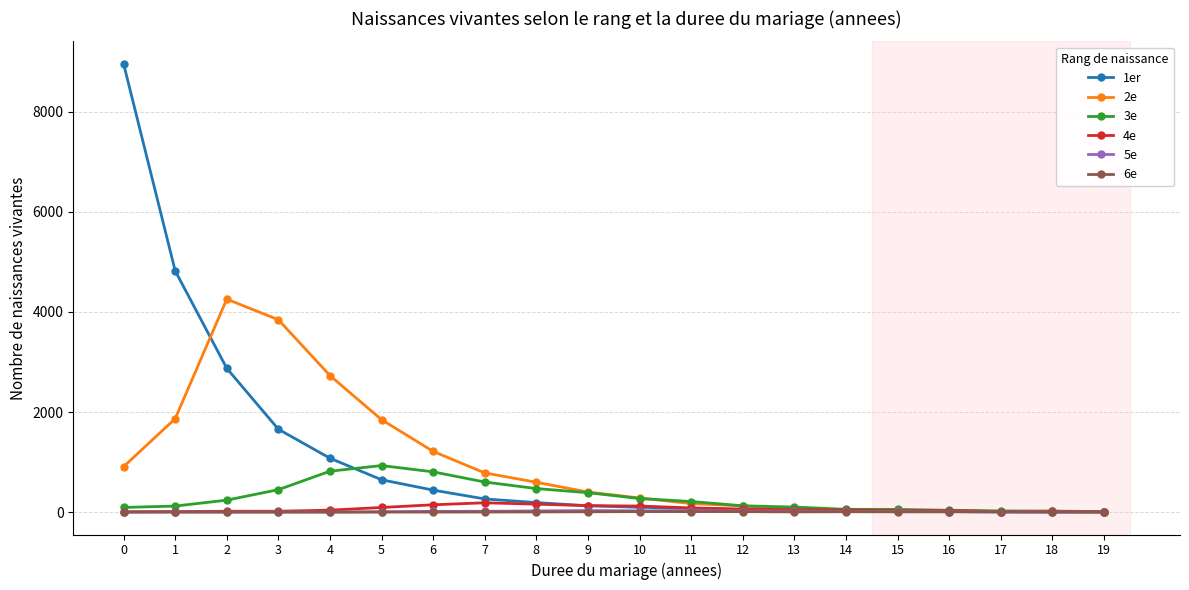

What is the difference between the 1er values at 7 and 2?

2611